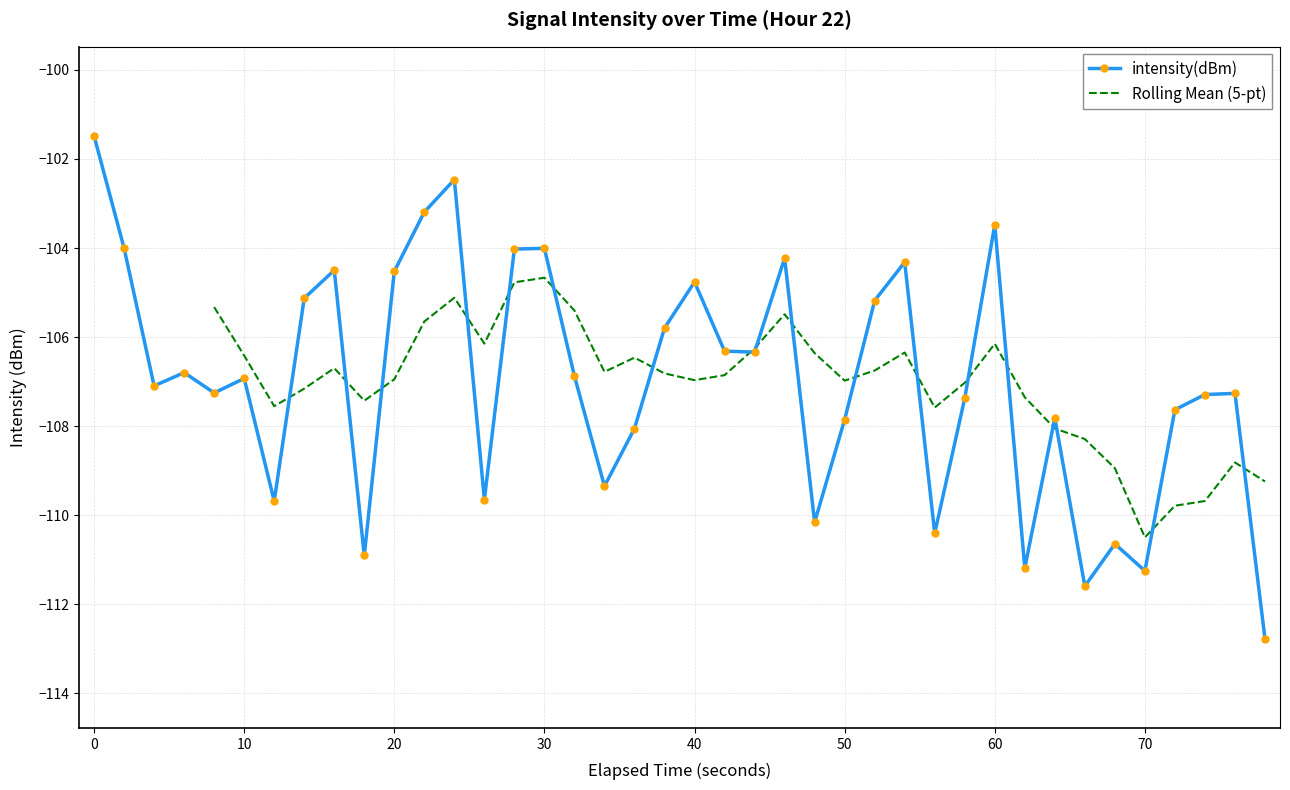

True or false: intensity(dBm) has more than 1 points higher than both neighbors.

True